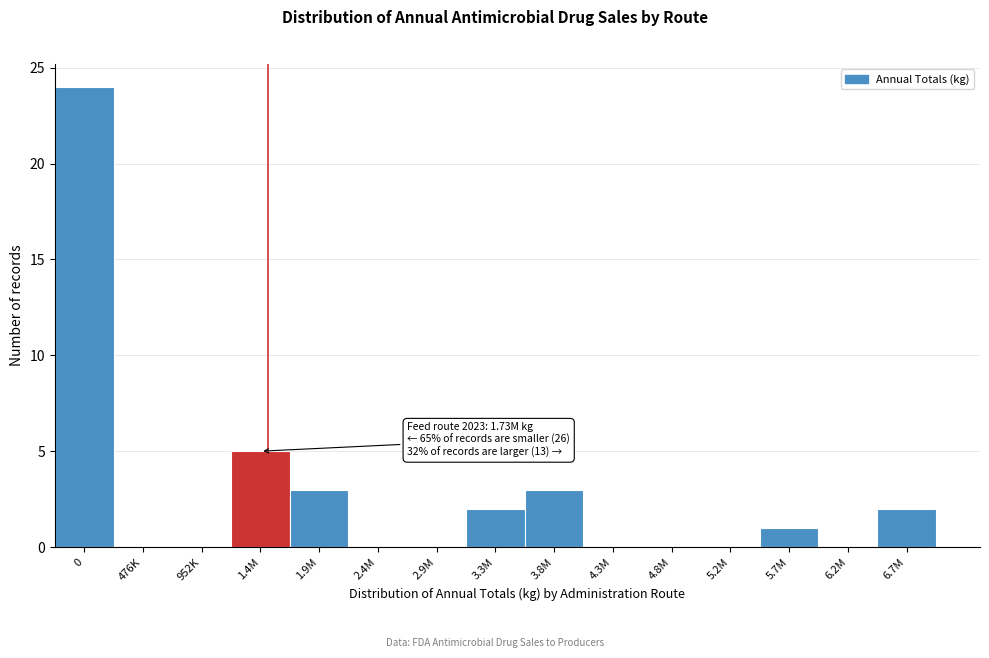

Reading right to left, transcribe all the data shown in this chart.

6.7M=2	6.2M=0	5.7M=1	5.2M=0	4.8M=0	4.3M=0	3.8M=3	3.3M=2	2.9M=0	2.4M=0	1.9M=3	1.4M=5	952K=0	476K=0	0=24